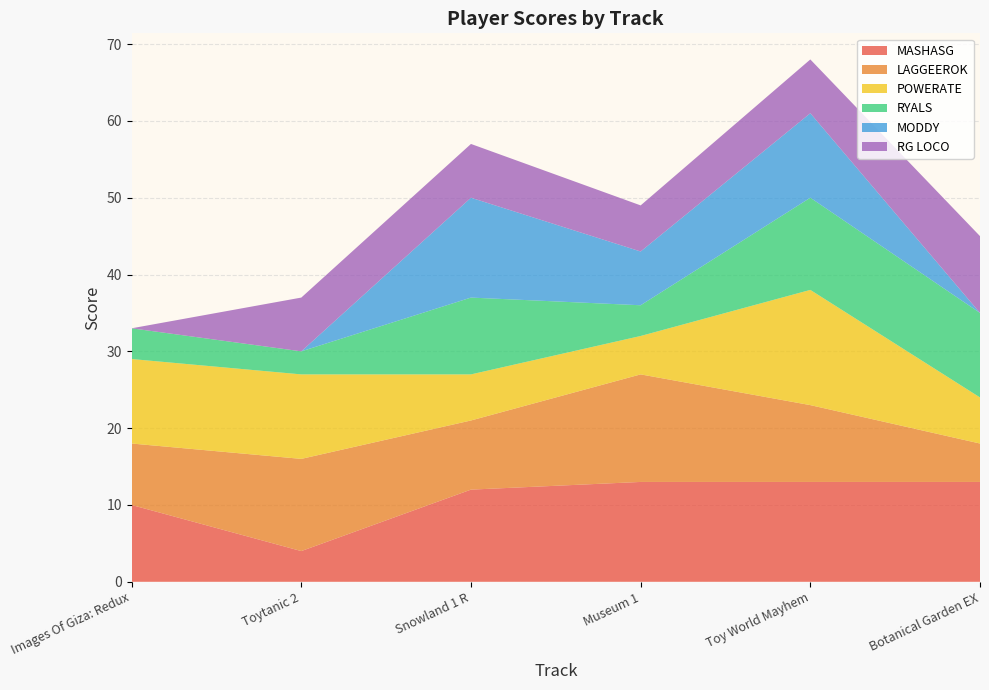

Reading left to right, what are all the values shown in this chart?

MASHASG: 10	4	12	13	13	13
LAGGEEROK: 8	12	9	14	10	5
POWERATE: 11	11	6	5	15	6
RYALS: 4	3	10	4	12	11
MODDY: 0	0	13	7	11	0
RG LOCO: 0	7	7	6	7	10